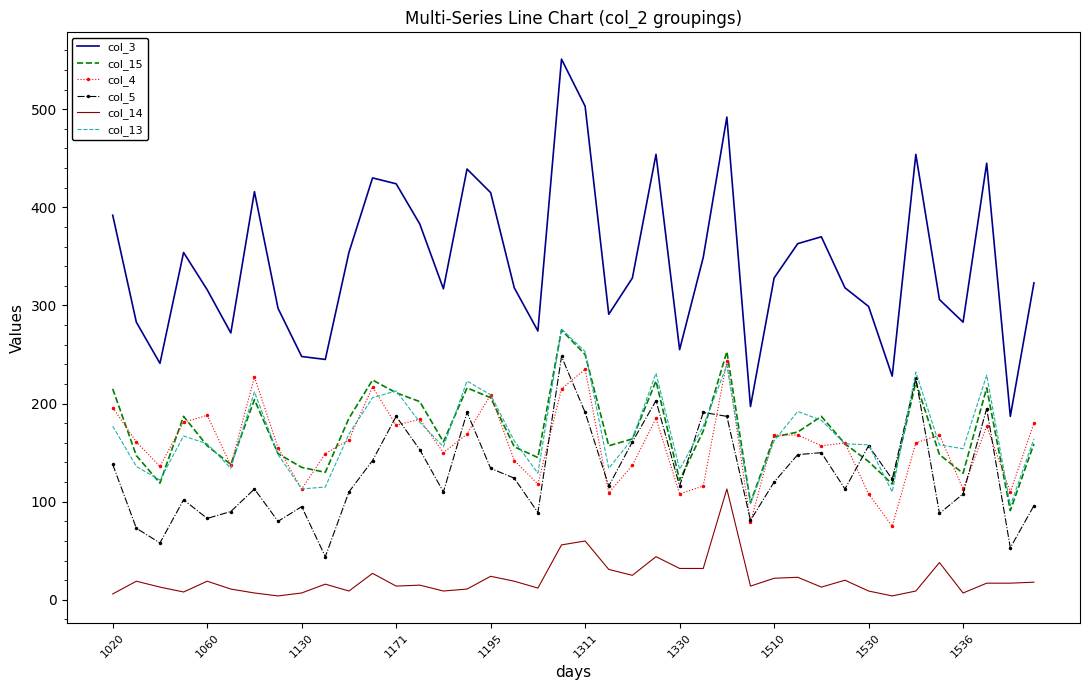

Which series has the largest range (max minus min)?

col_3